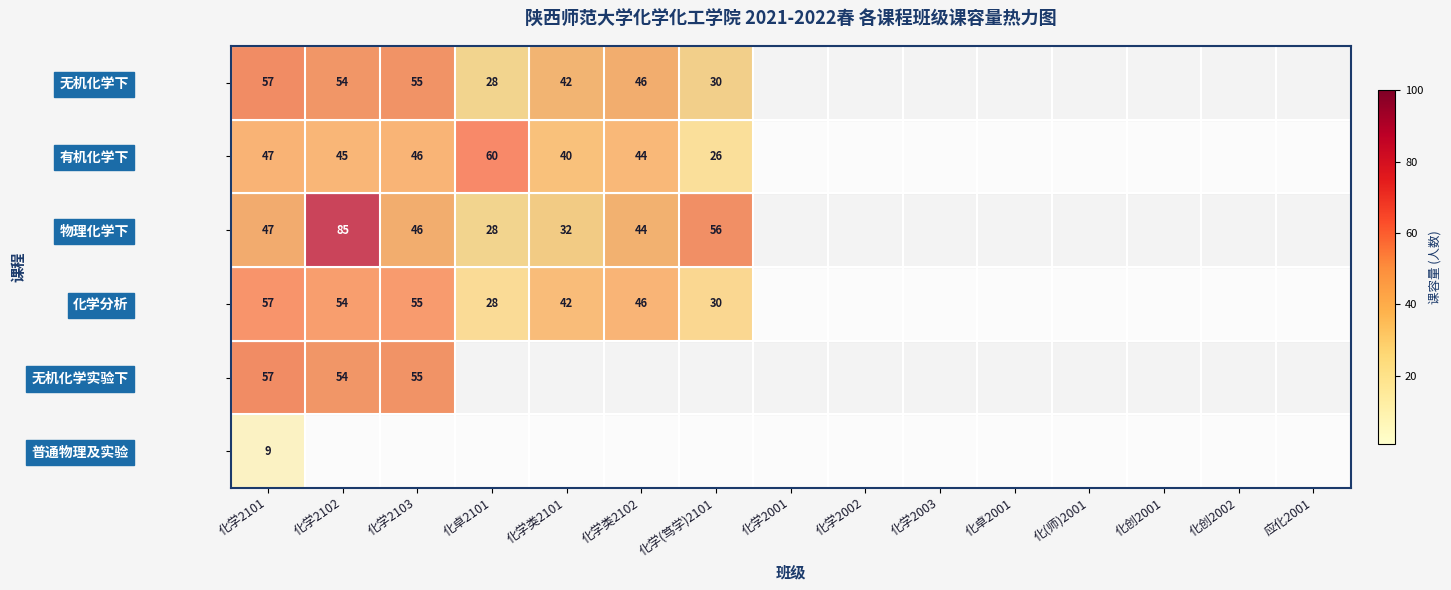

What is the sum of the 无机化学下 values at 化学2102 and 化卓2101?

82